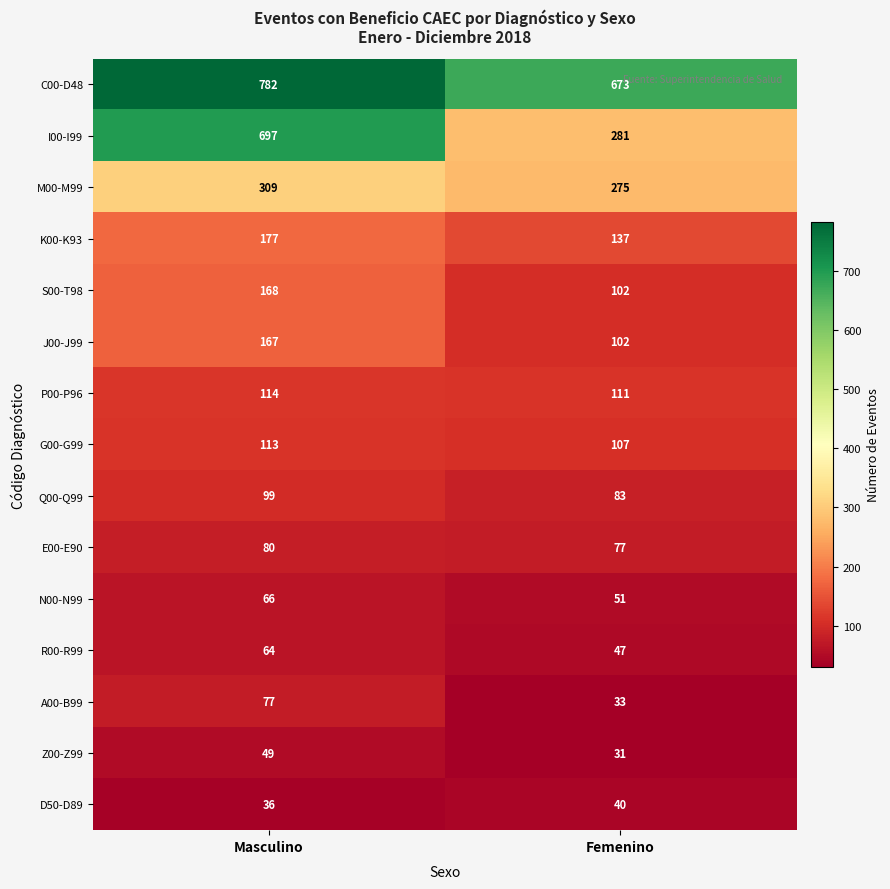

Is it true that Q00-Q99 equals 99 at Masculino?

True